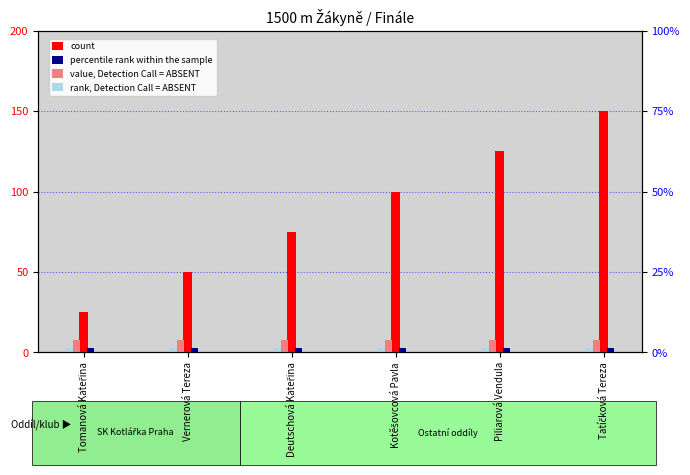

Are the bars grouped side by side (vs. stacked)?

Yes